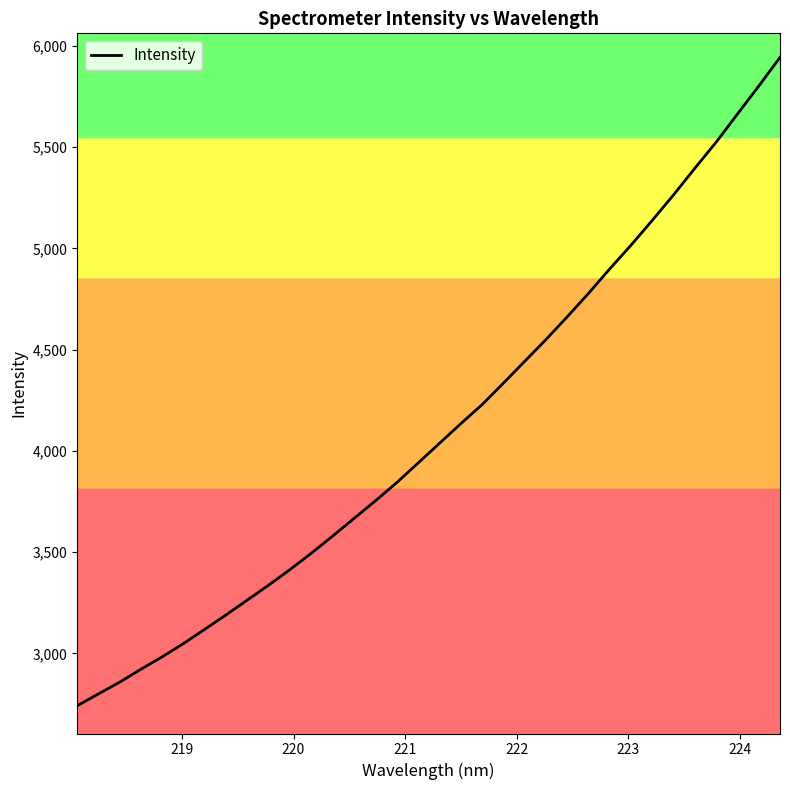

What is the minimum value shown in the chart?

2740.8